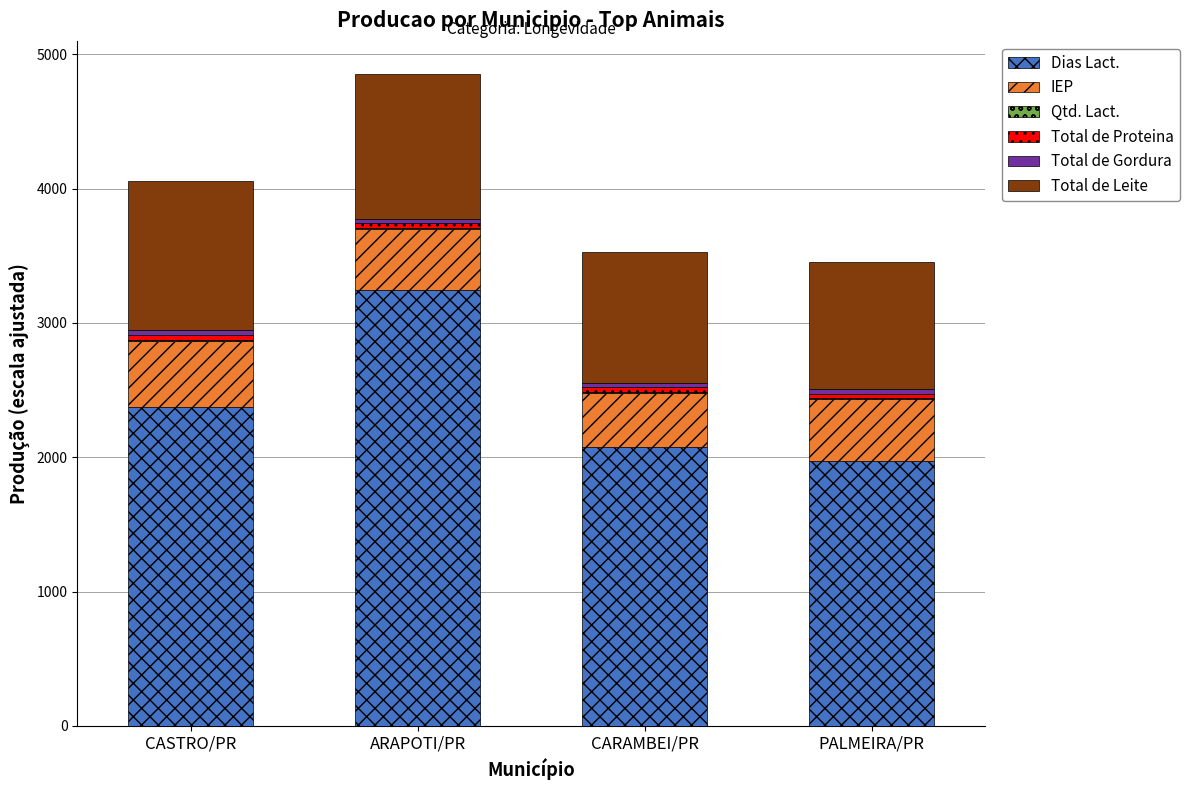

The Dias Lact. series shows 542.1 at PALMEIRA/PR. True or false?

False